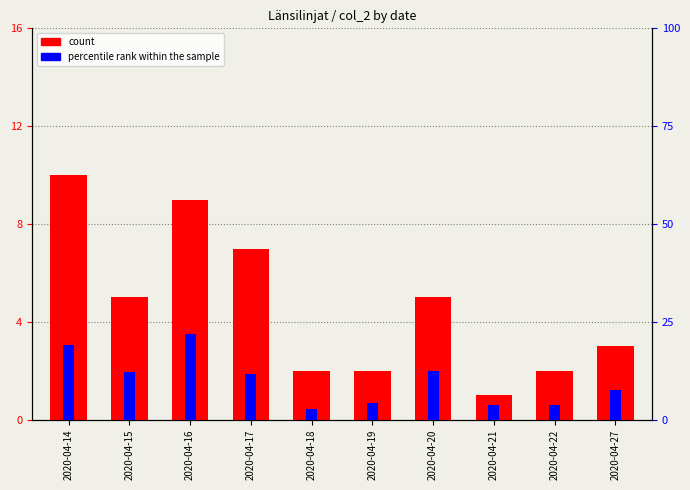

What is the minimum value shown in the chart?

1.0